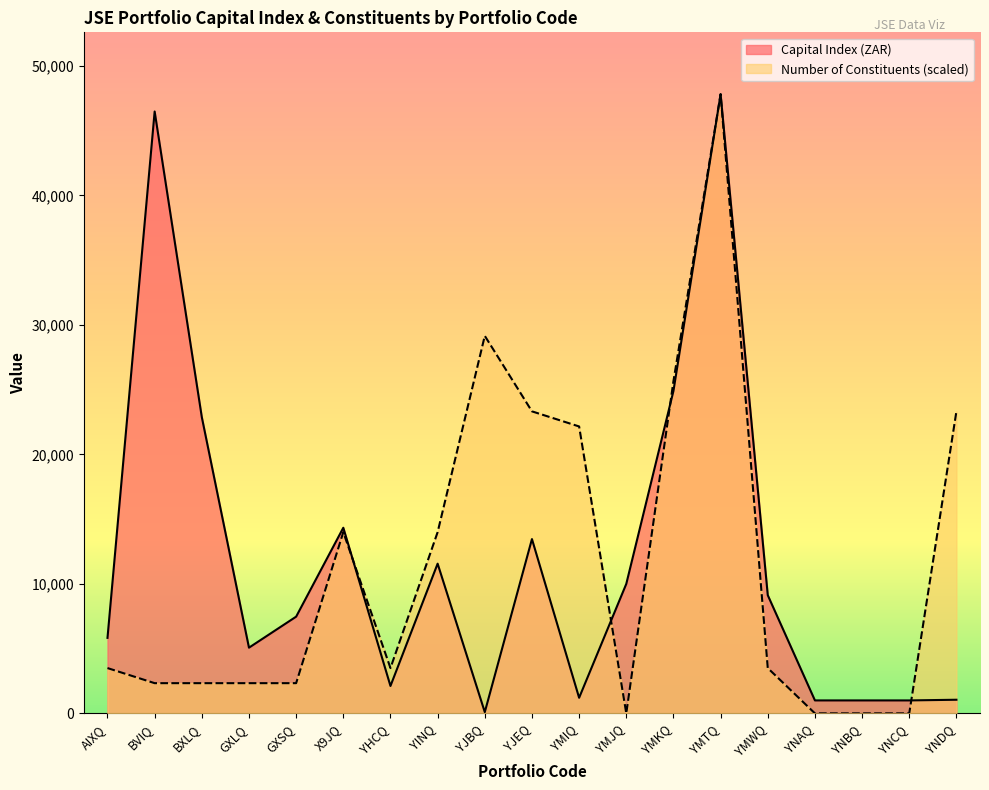

Is the value of Capital Index (ZAR) at YMKQ greater than the value of Number of Constituents at YNAQ?

Yes